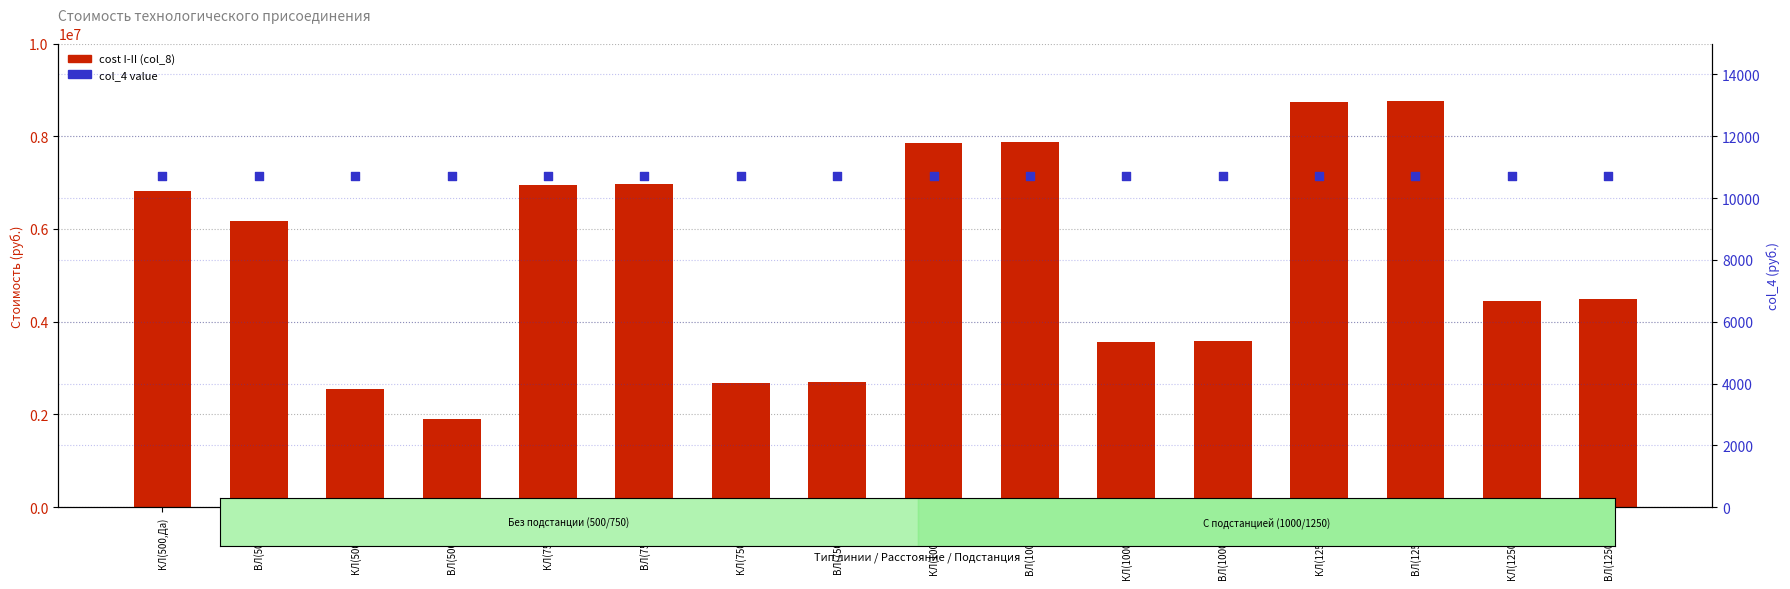

Which series has the largest Y range (max minus min)?

cost I-II (col_8)